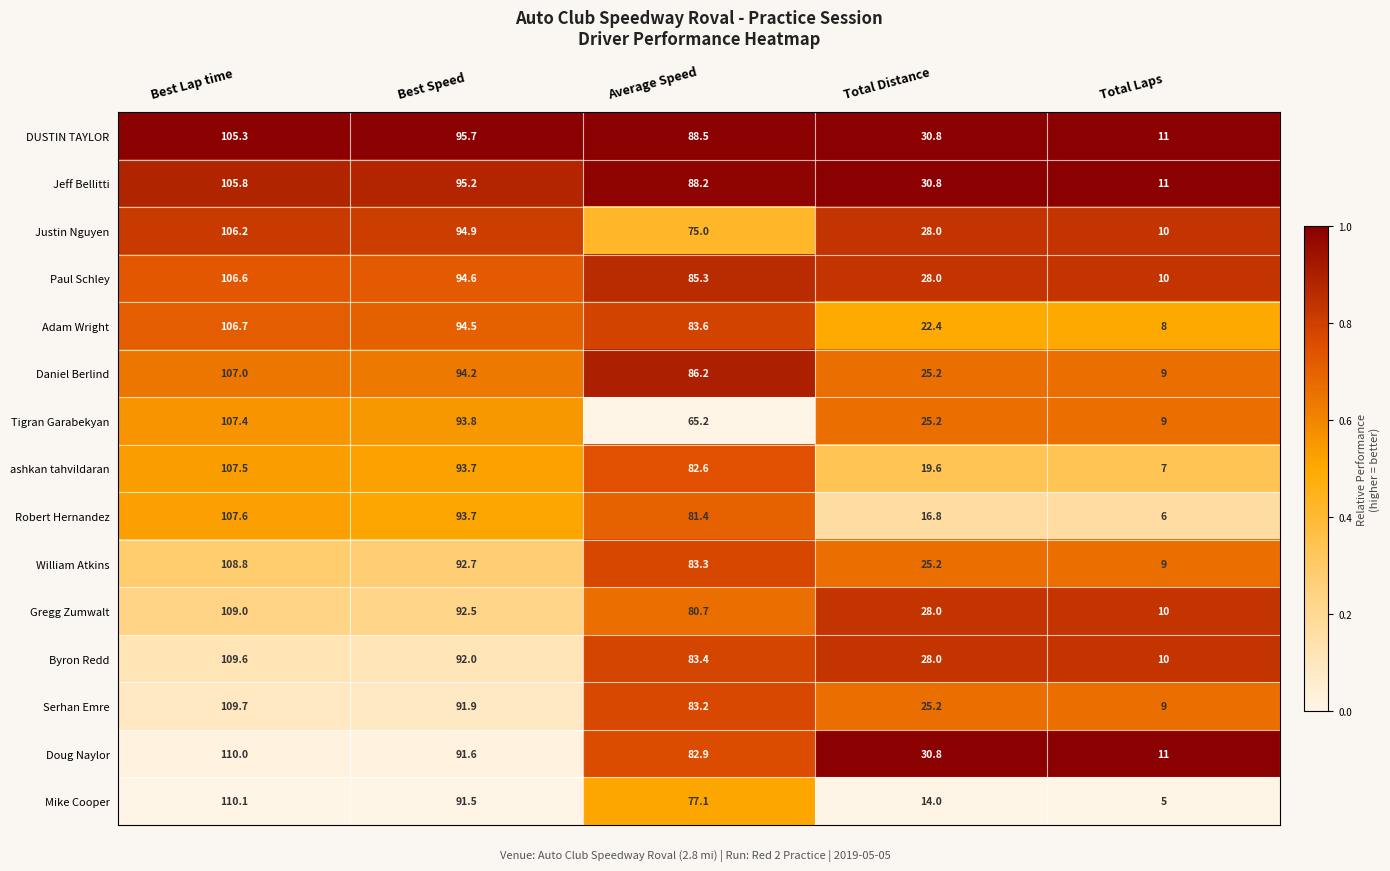

Rank the categories by Daniel Berlind value from highest to lowest.

Best Lap time, Best Speed, Average Speed, Total Distance, Total Laps